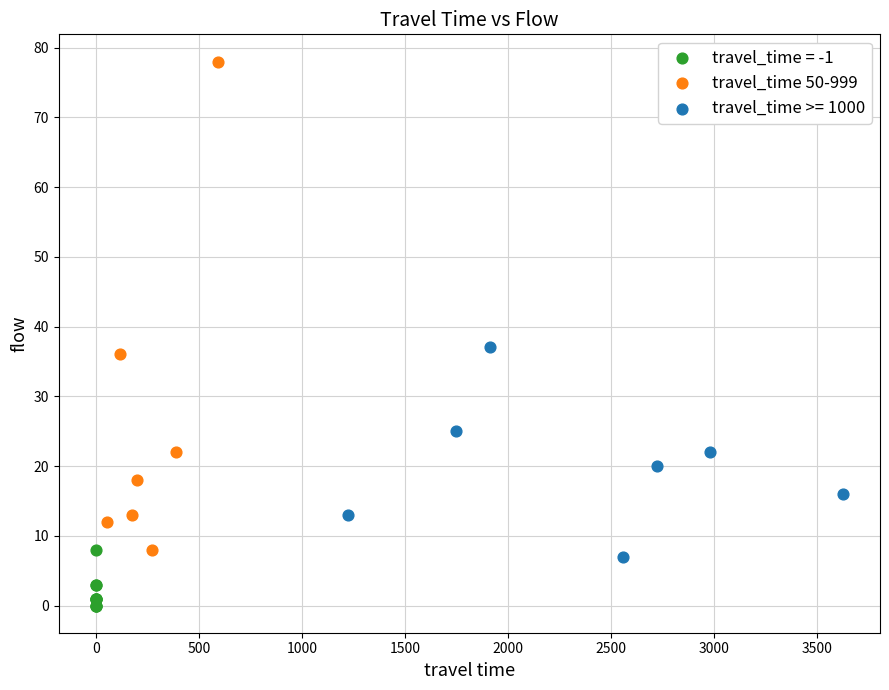

Which series reaches the maximum Y coordinate?

travel_time 50-999